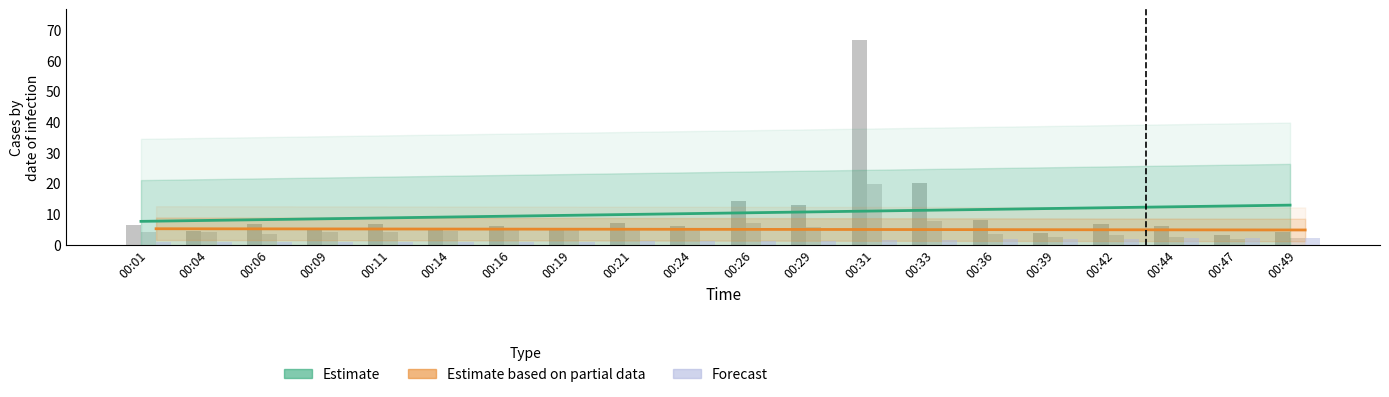

Which has a higher value, 00:09 or 00:42?

00:42